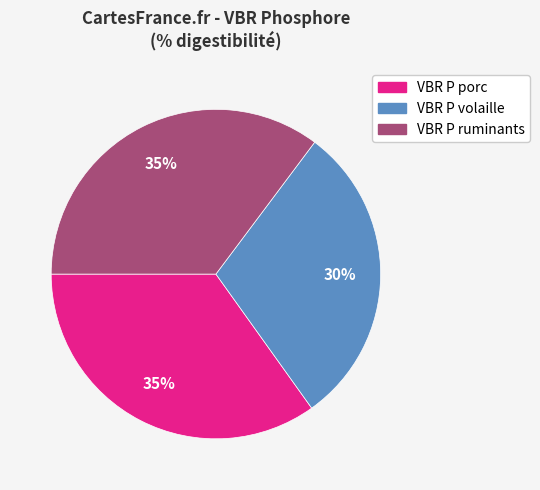

To the nearest percent, what percentage of the pie is VBR P ruminants?

35%